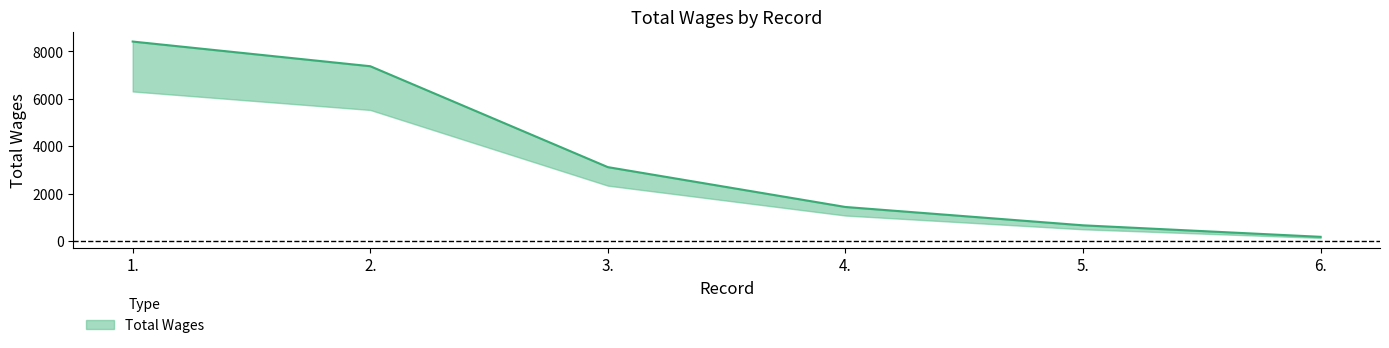

Is it true that the value at 3. is 1890?

False